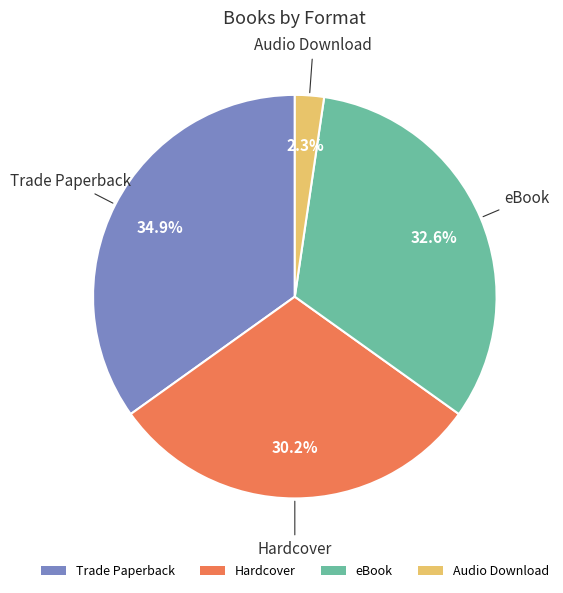

Is Trade Paperback the majority of the pie?

No